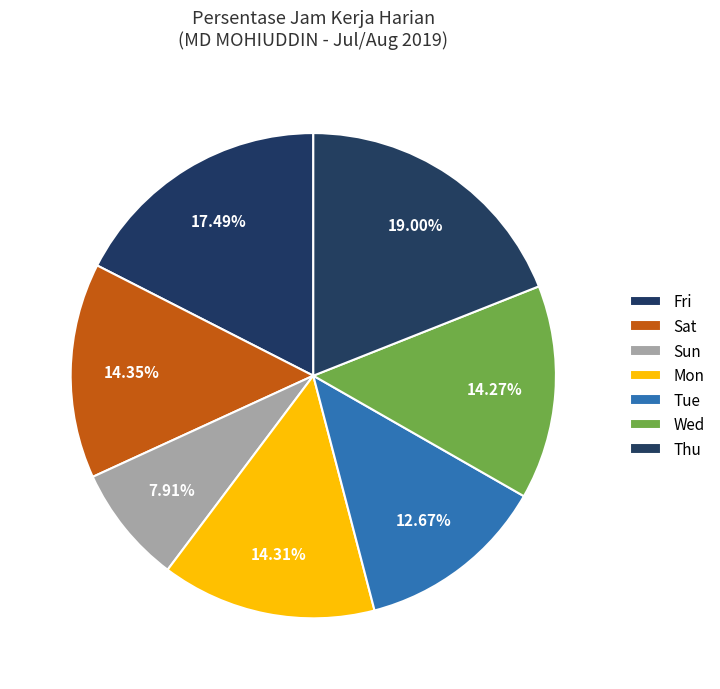

Count the number of slices in the pie.

7